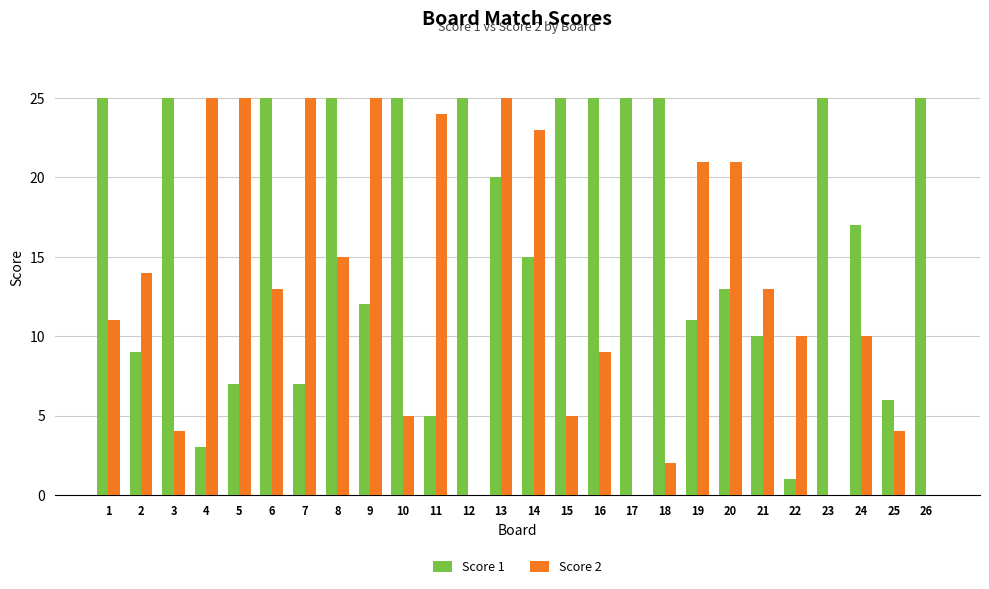

What is the greatest value displayed?

25